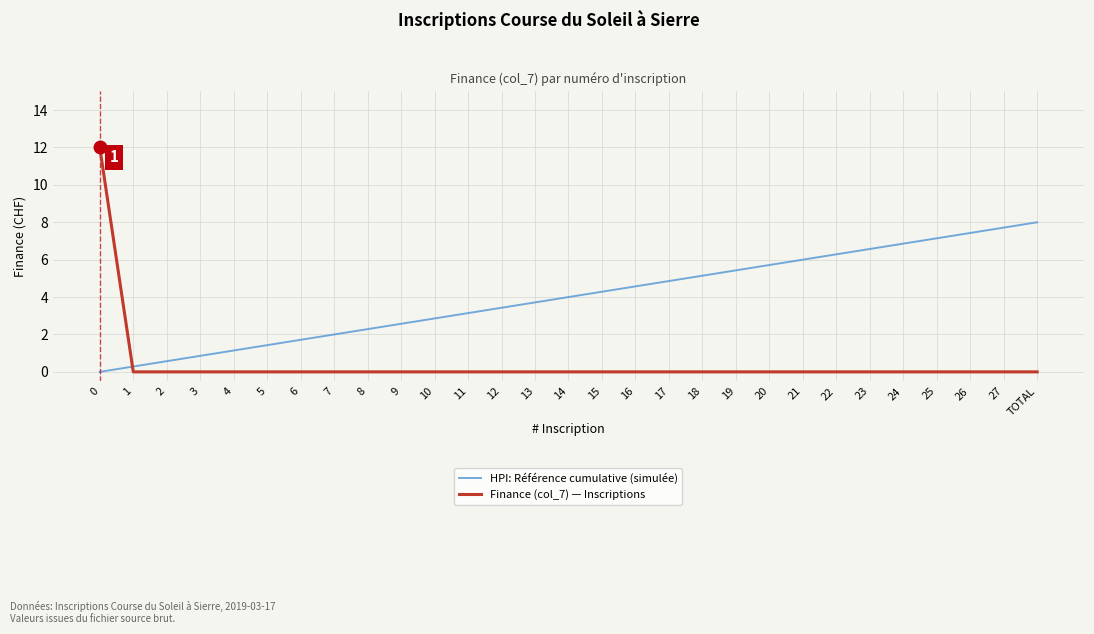

How many values in the HPI: Référence cumulative (simulée) series are below 4?

14